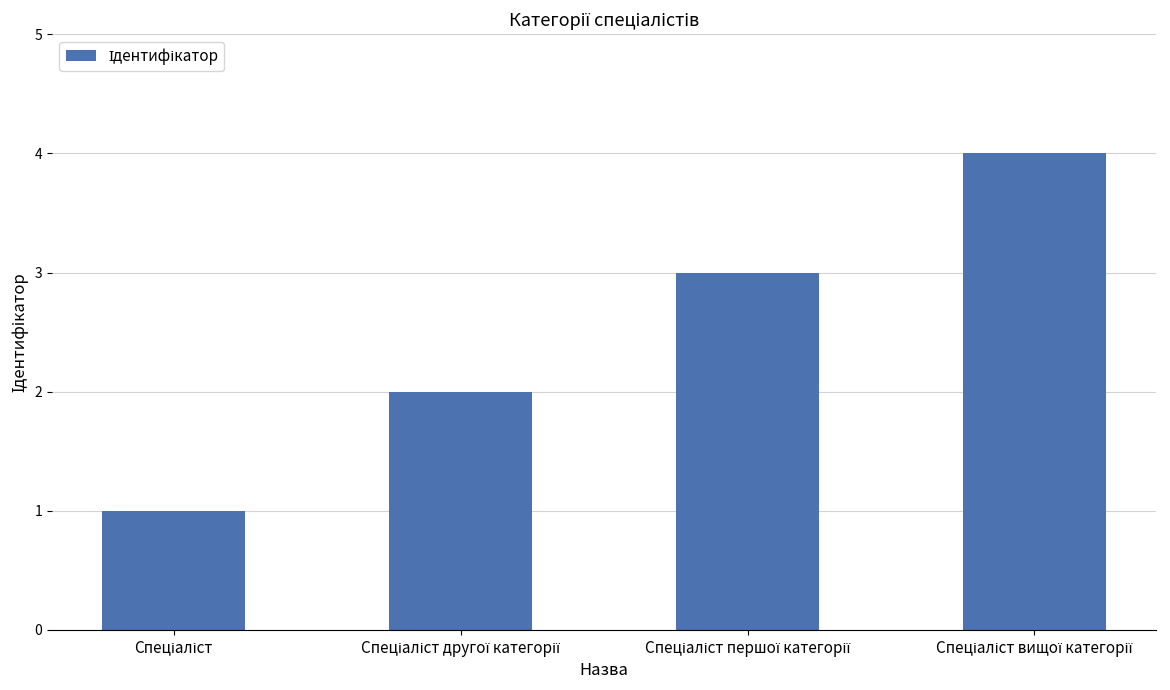

What is the sum of all values?

10